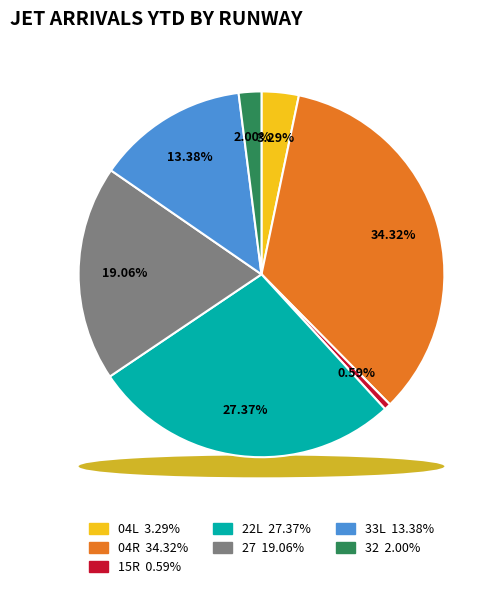

Is there a majority slice in this chart?

No